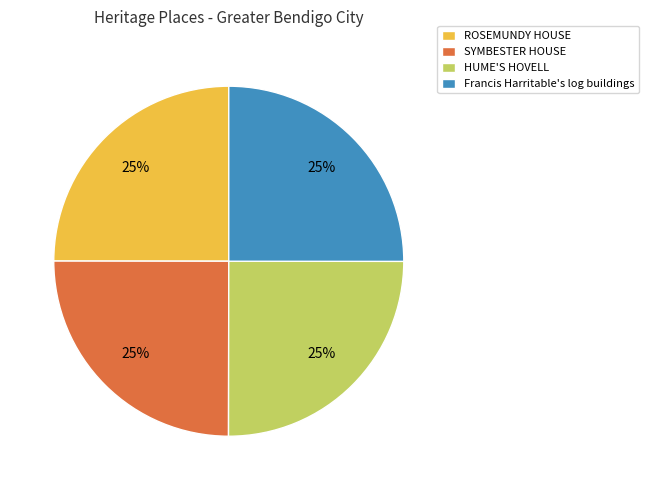

To the nearest percent, what percentage of the pie is Francis Harritable's log buildings?

25%